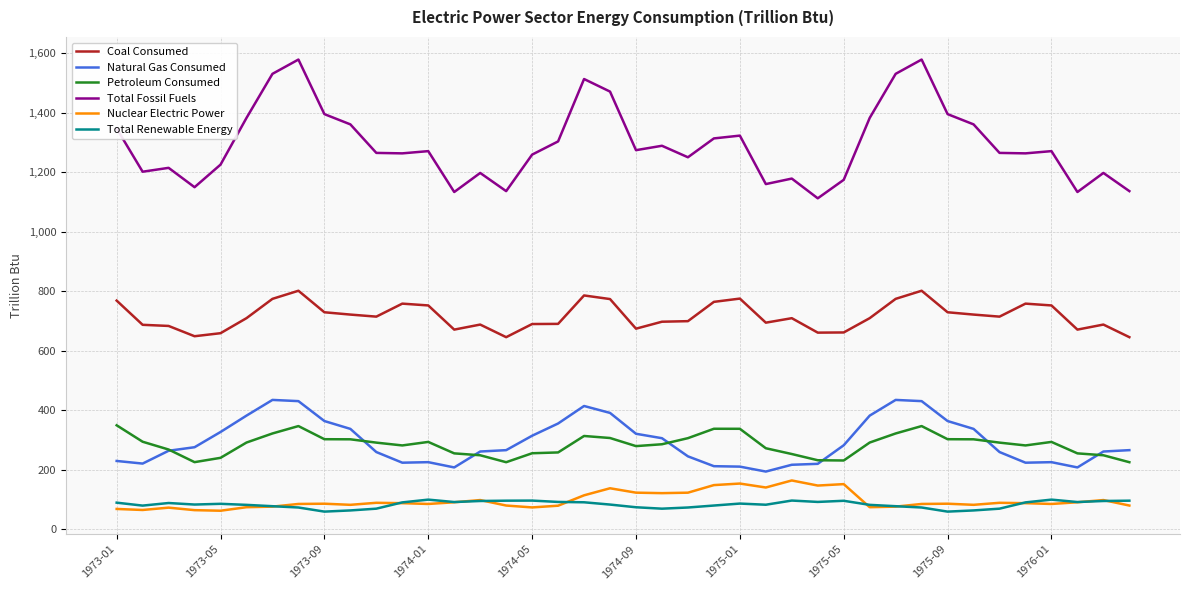

How many lines are shown in the chart?

6